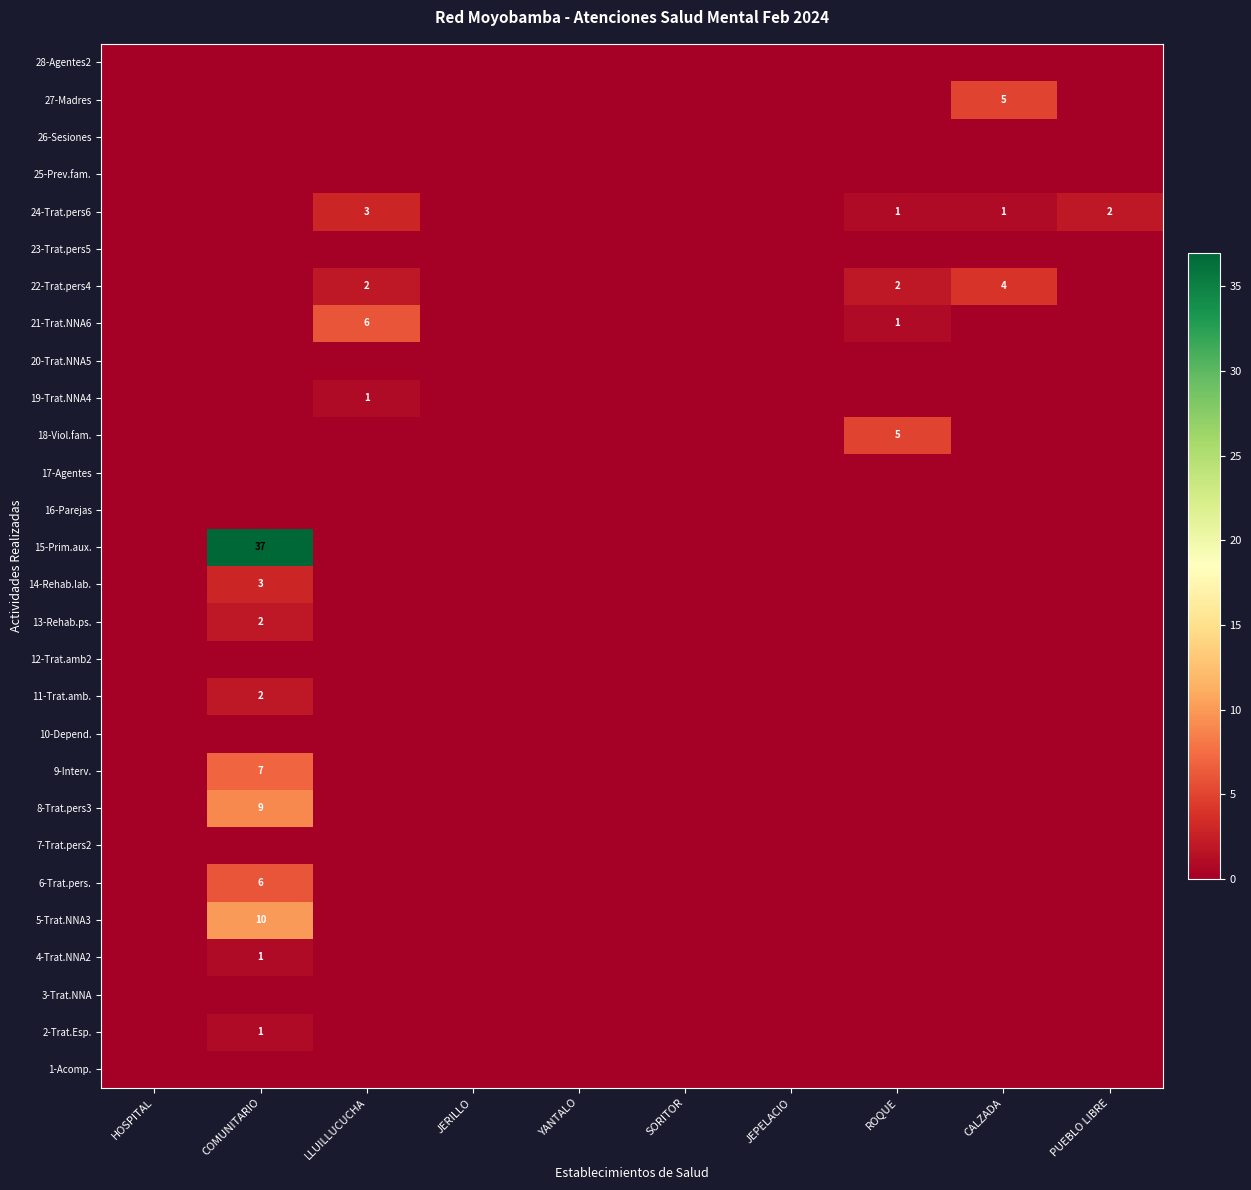

What is the spread (max minus min) of values at COMUNITARIO?

37